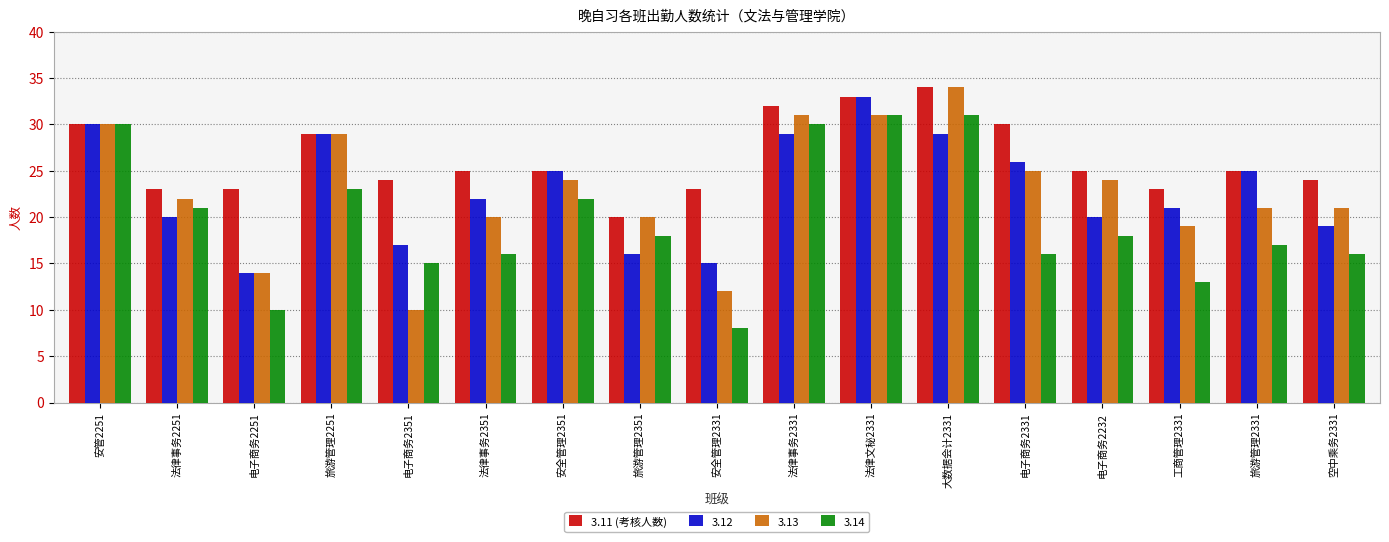

At 工商管理2331, list the series in order from largest to smallest.

3.11 (考核人数), 3.12, 3.13, 3.14